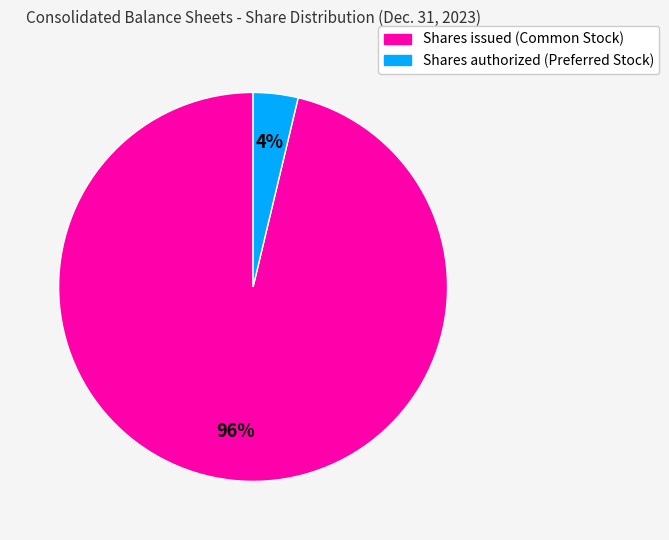

The Shares authorized (Preferred Stock) slice represents 4% of the pie. True or false?

True